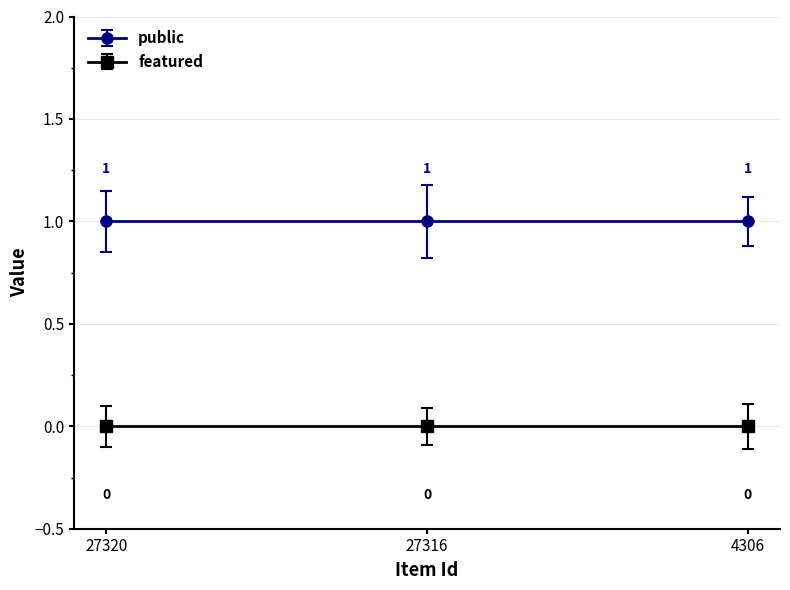

Reading left to right, transcribe all the data shown in this chart.

public: 1	1	1
featured: 0	0	0